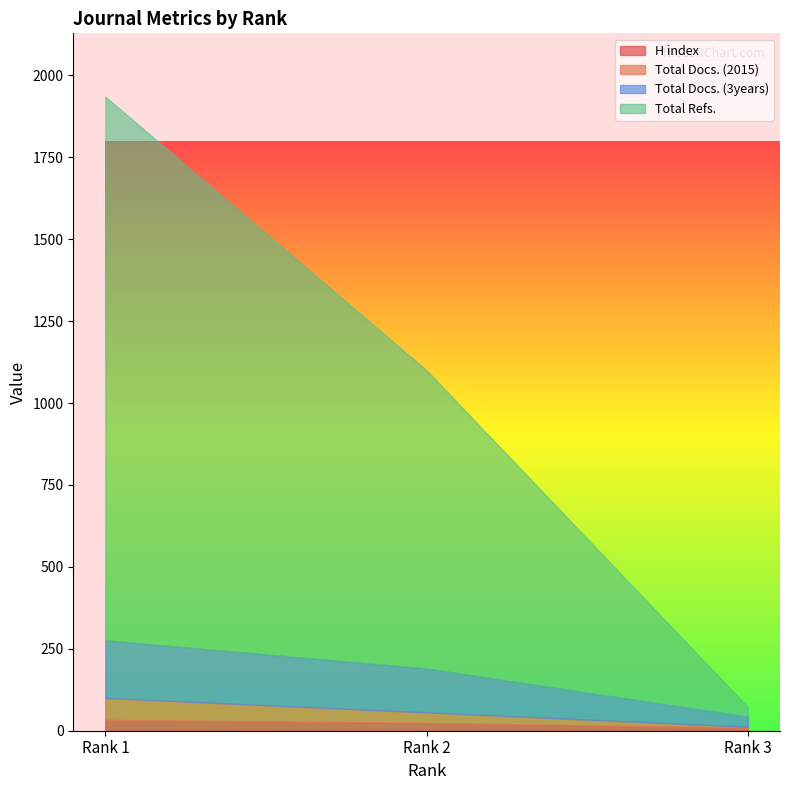

List the series in order of their peak value, lowest first.

H index, Total Docs. (2015), Total Docs. (3years), Total Refs.